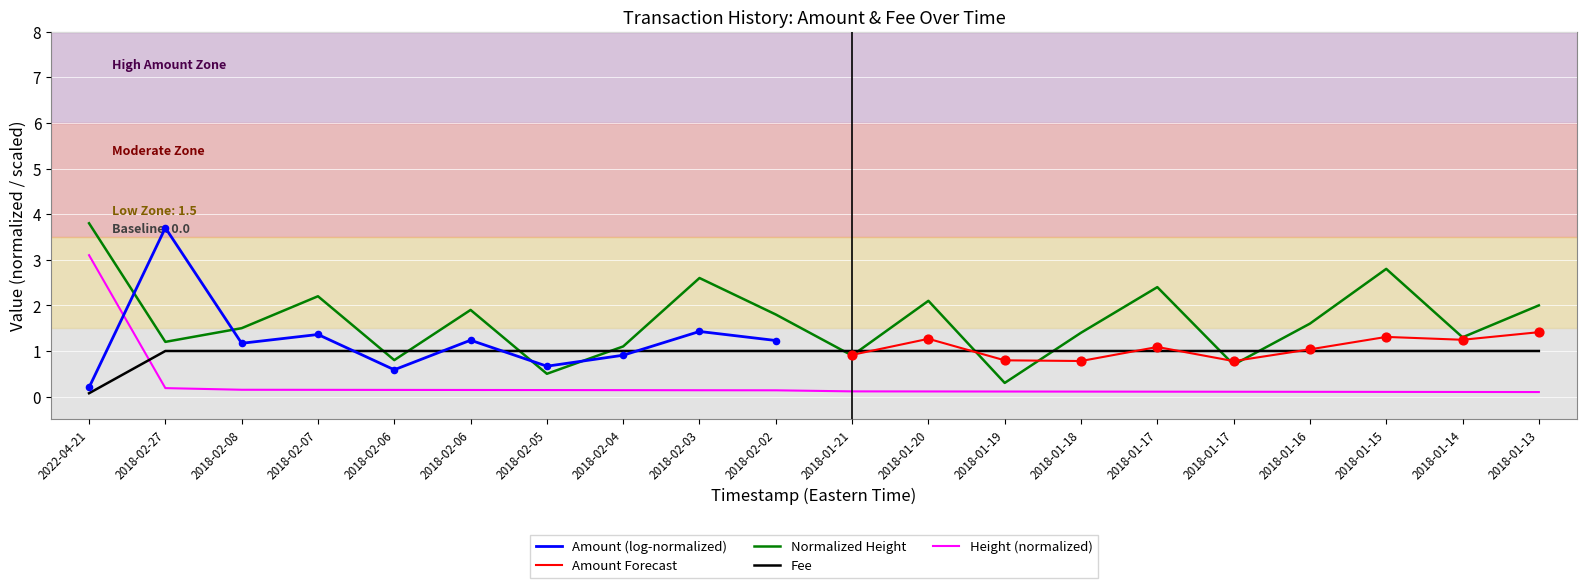

Which series has the widest spread of Y values?

Normalized_Height